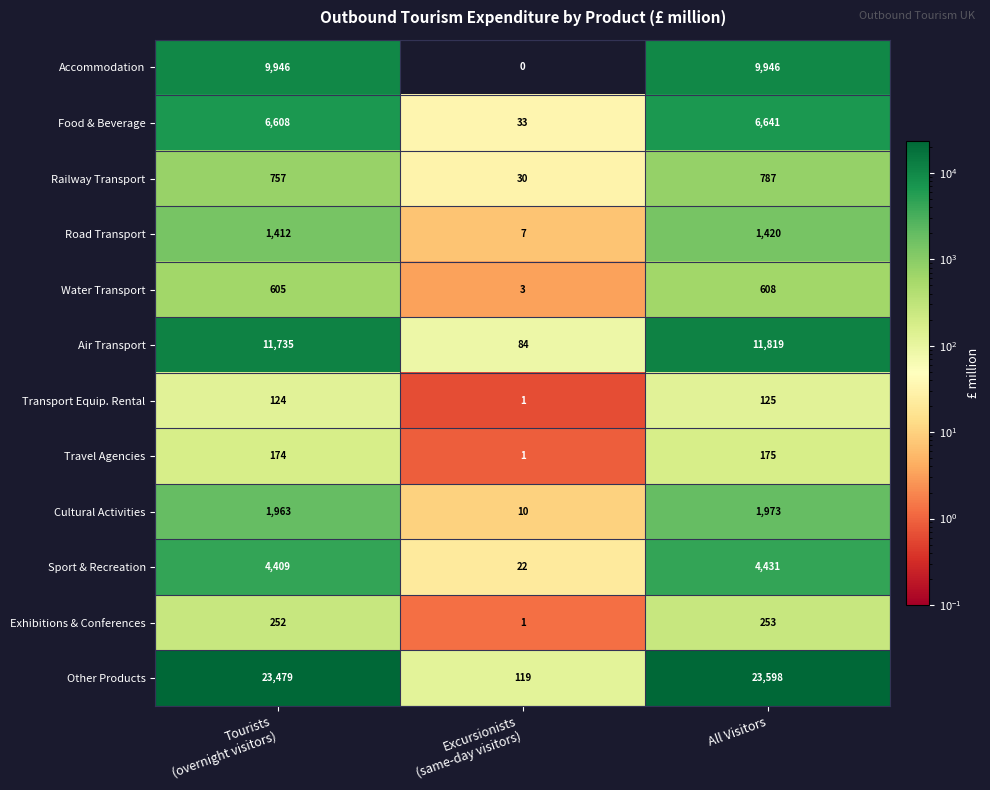

What is the spread (max minus min) of values at Excursionists
(same-day visitors)?

119.0